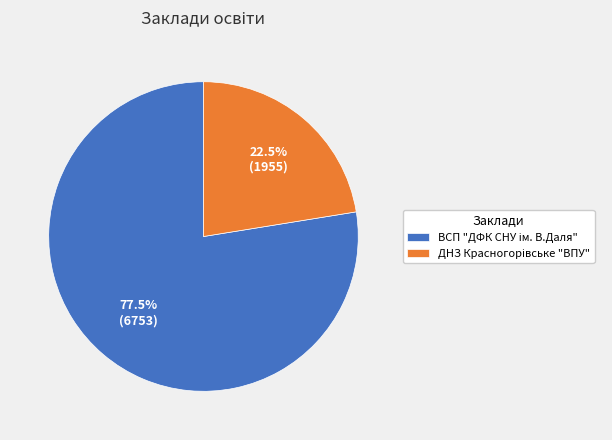

Is there a majority slice in this chart?

Yes